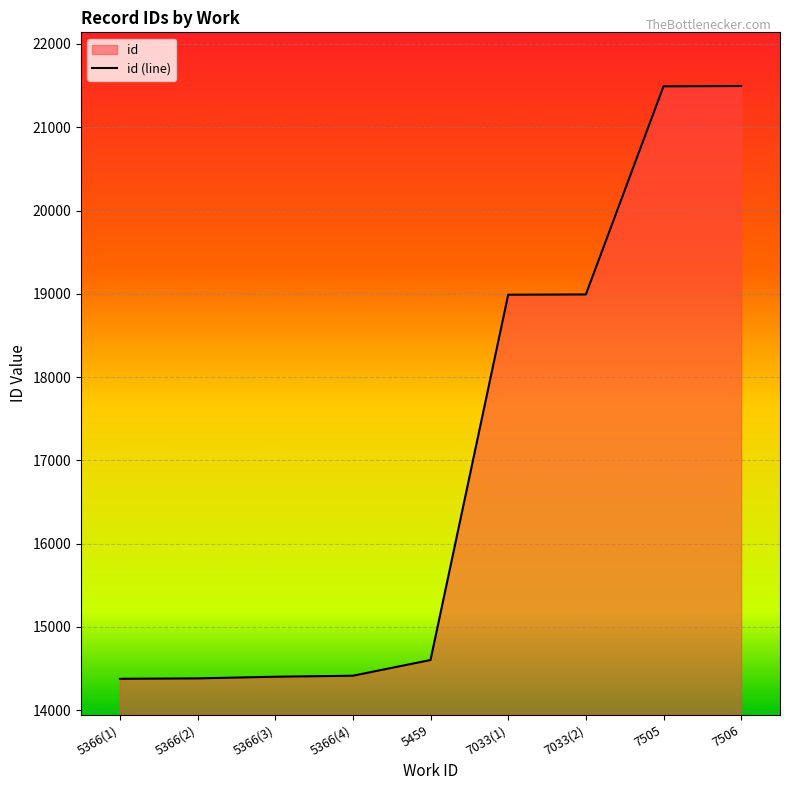

Is it true that the value at 5366 is 4193?

False